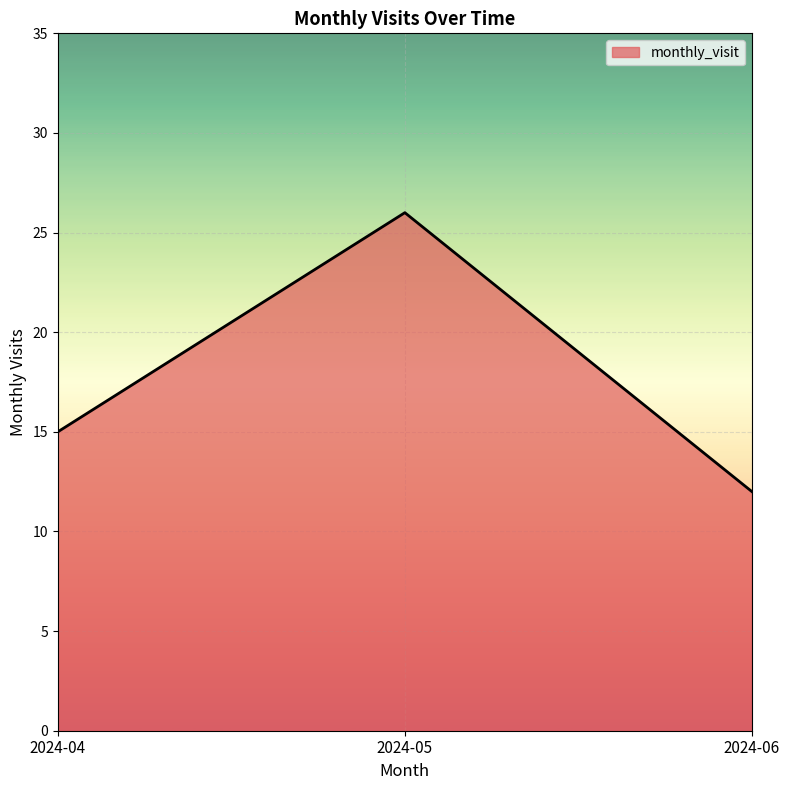

What is the change in value from 2024-04 to 2024-05?

+11